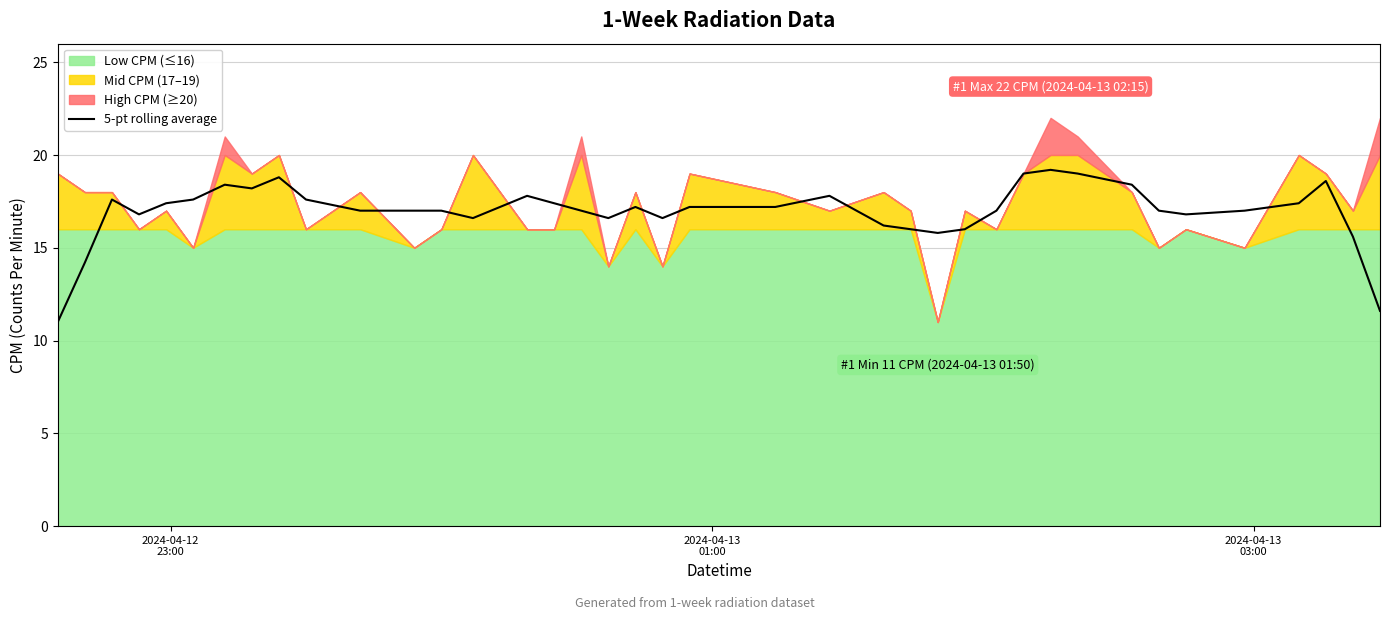

What is the highest value of the 5-pt rolling average series?

19.2